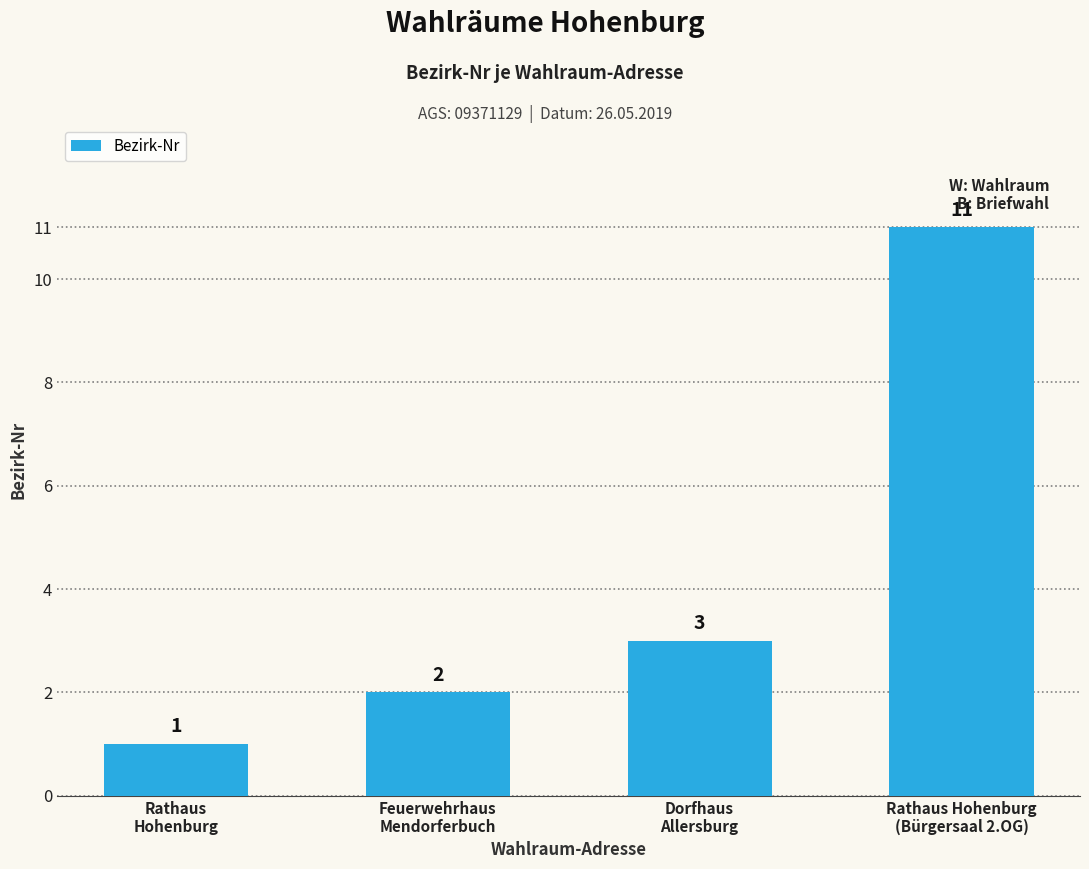

Reading left to right, transcribe all the data shown in this chart.

Rathaus
Hohenburg=1	Feuerwehrhaus
Mendorferbuch=2	Dorfhaus
Allersburg=3	Rathaus Hohenburg
(Bürgersaal 2.OG)=11